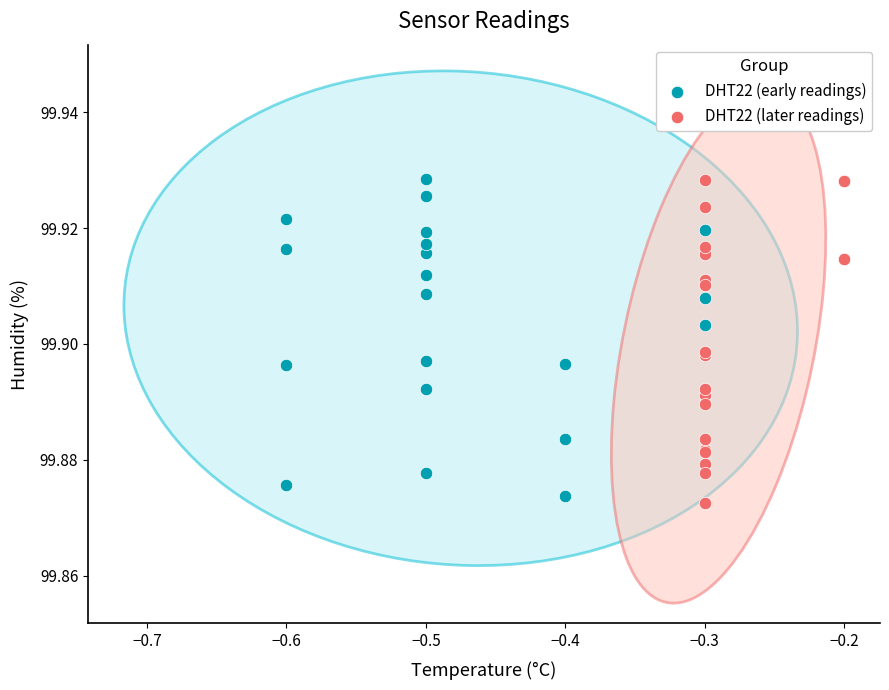

What are all the series names shown in the legend?

DHT22 (early readings), DHT22 (later readings)